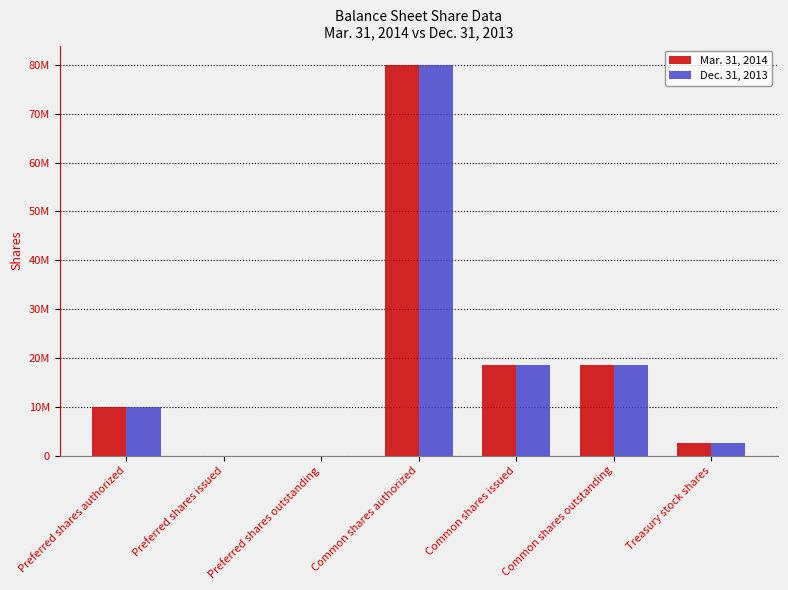

Are the bars grouped side by side (vs. stacked)?

Yes